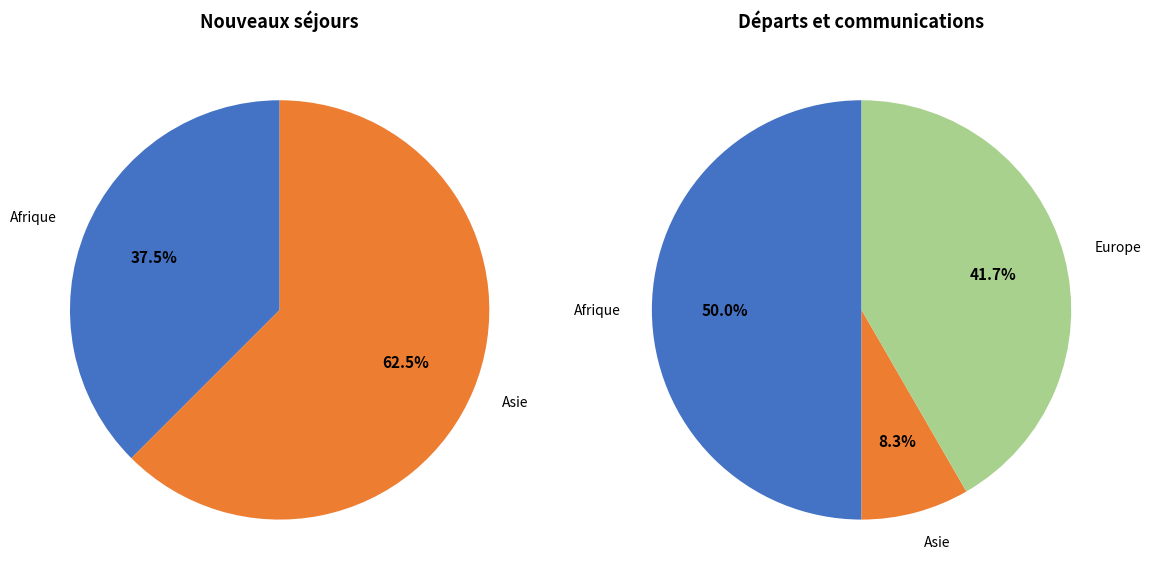

What is the change in value from Afrique to Europe?

-1